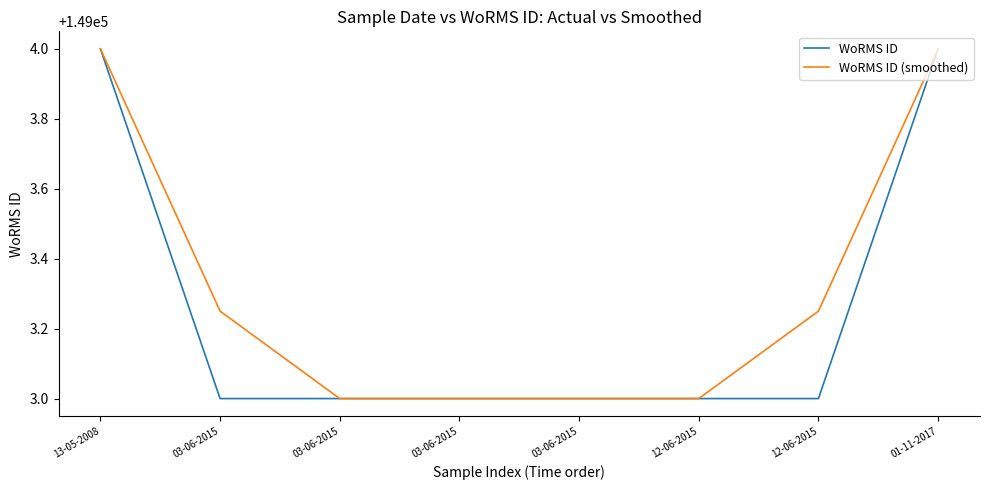

What are all the series names shown in the legend?

WoRMS ID, WoRMS ID (smoothed)